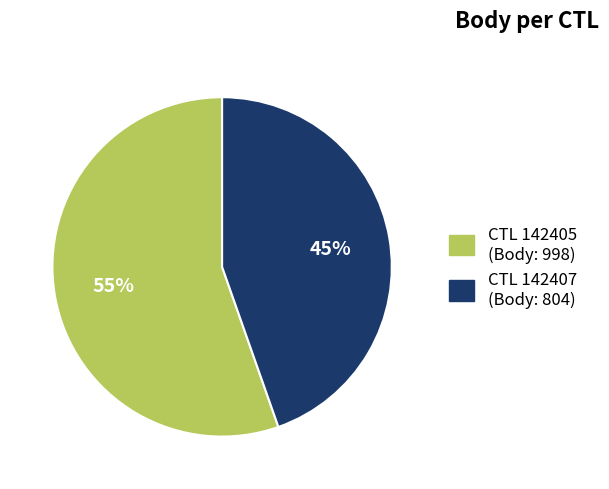

Does any single category account for the majority?

Yes